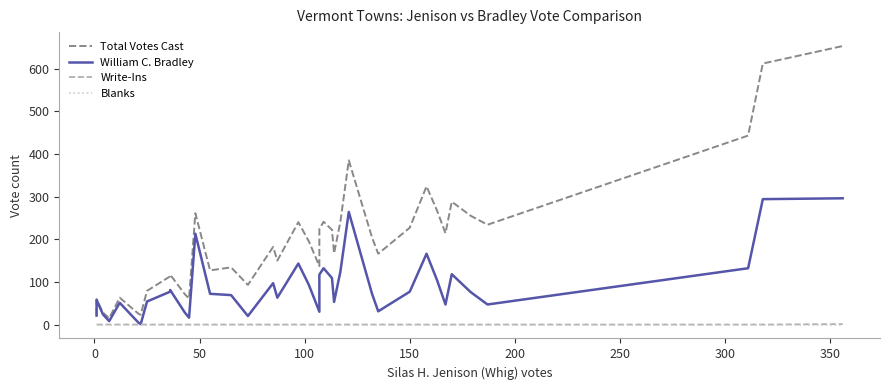

At how many categories does at least one series exceed 587?

2